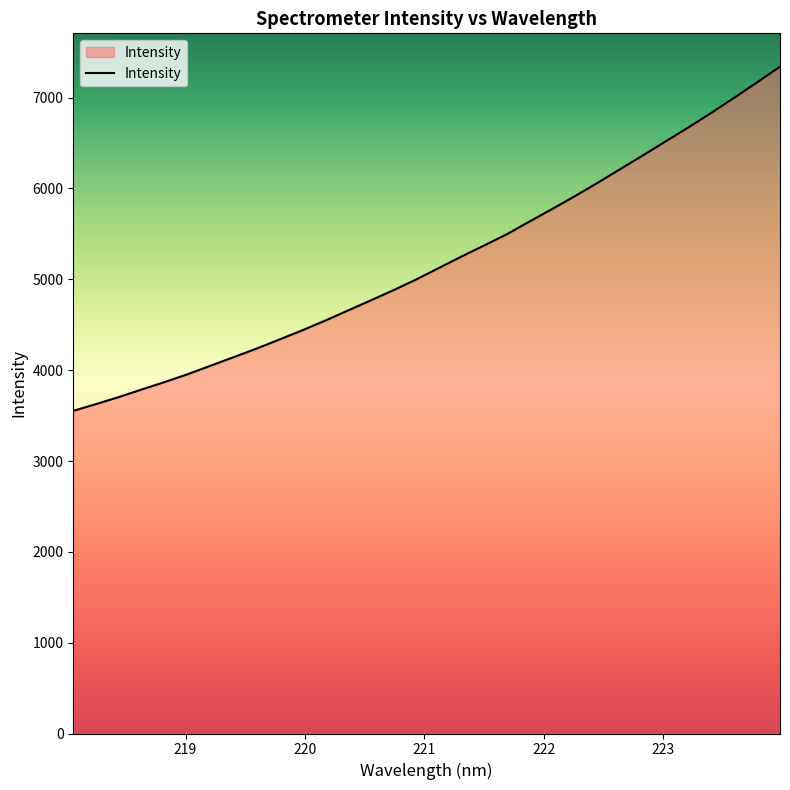

What is the minimum value shown in the chart?

3551.7